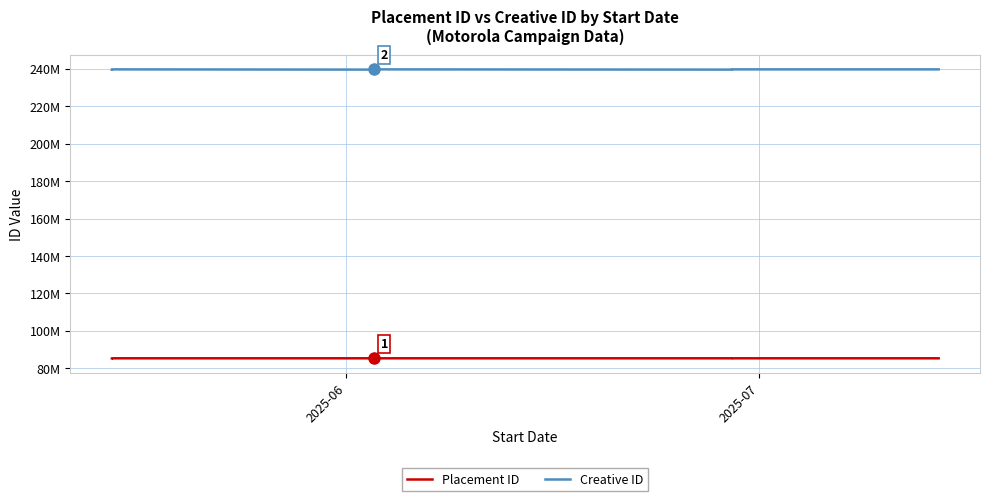

Which series has the widest spread of values?

Creative ID